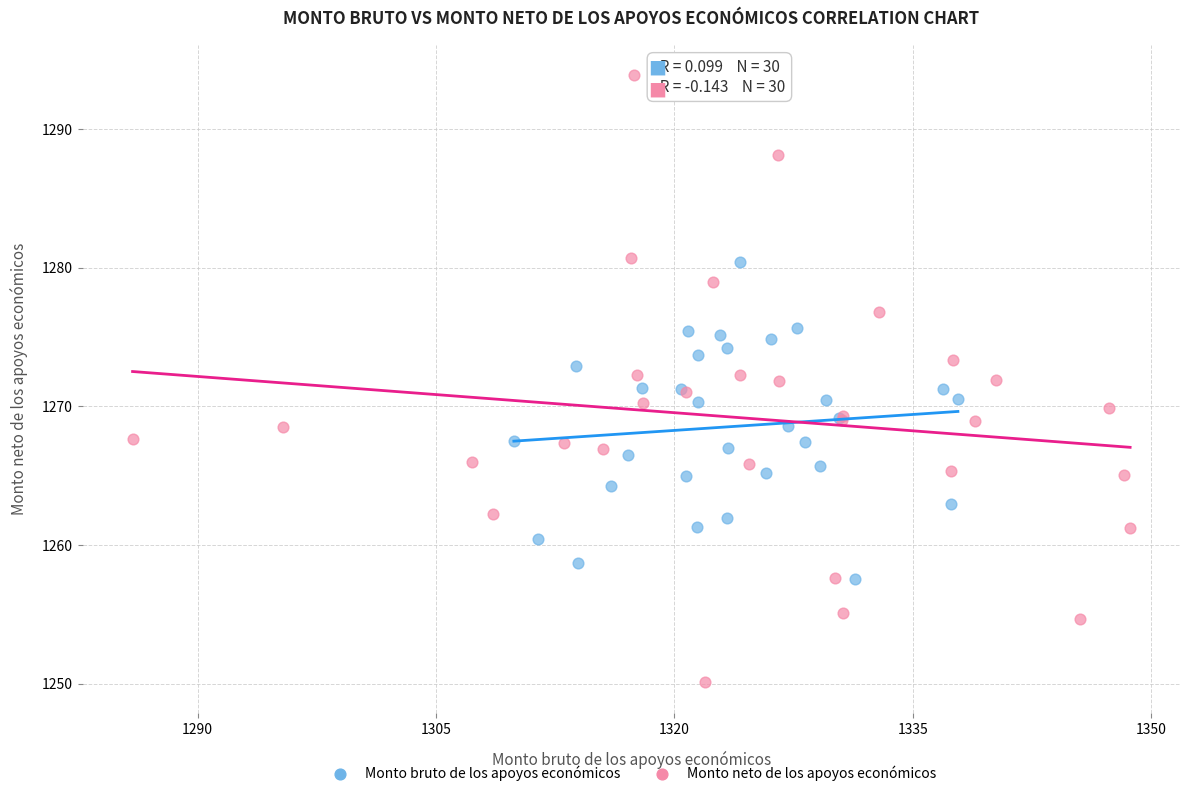

Which series reaches the maximum Y coordinate?

Monto neto de los apoyos económicos